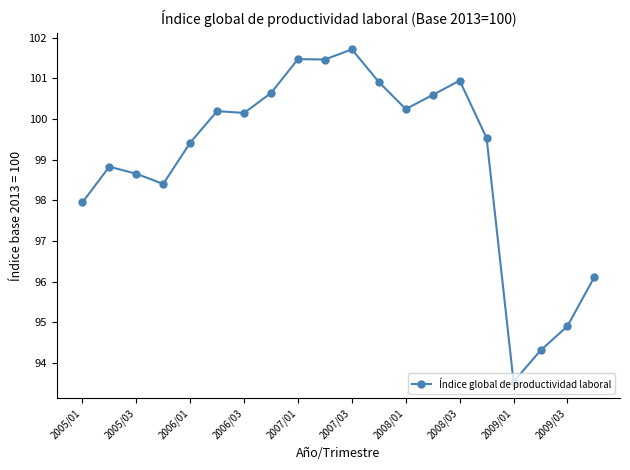

What is the difference between the second highest and minimum values?

7.9